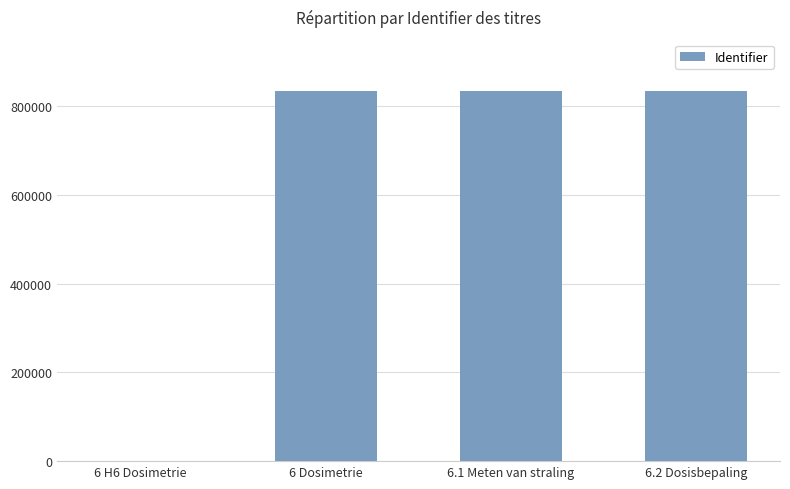

Is it true that the value at 6 H6 Dosimetrie is -532983?

False